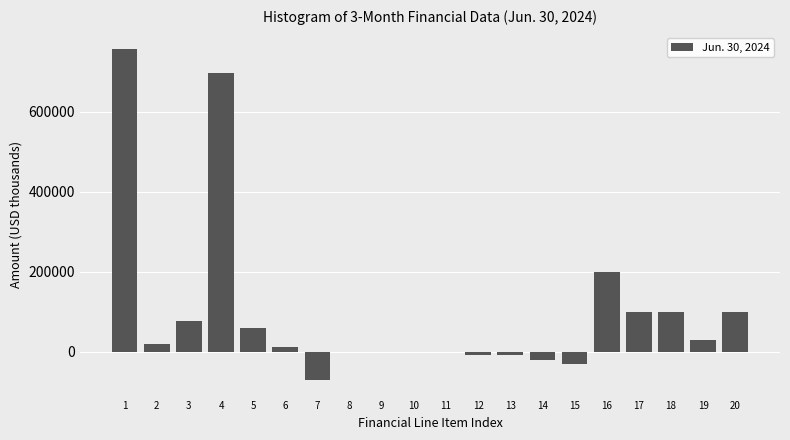

What is the change in value from 3 to 7?

-148483